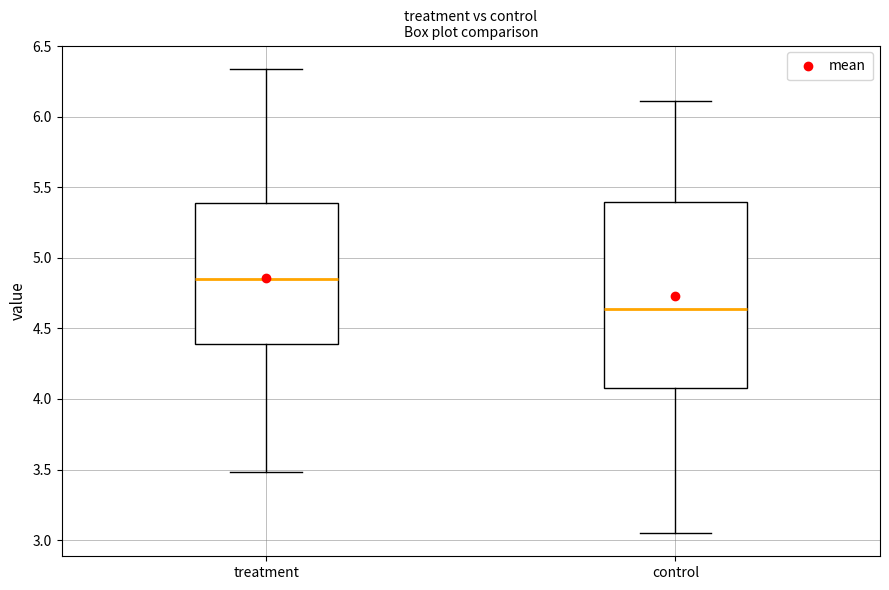

Which box has the lowest median line?

control